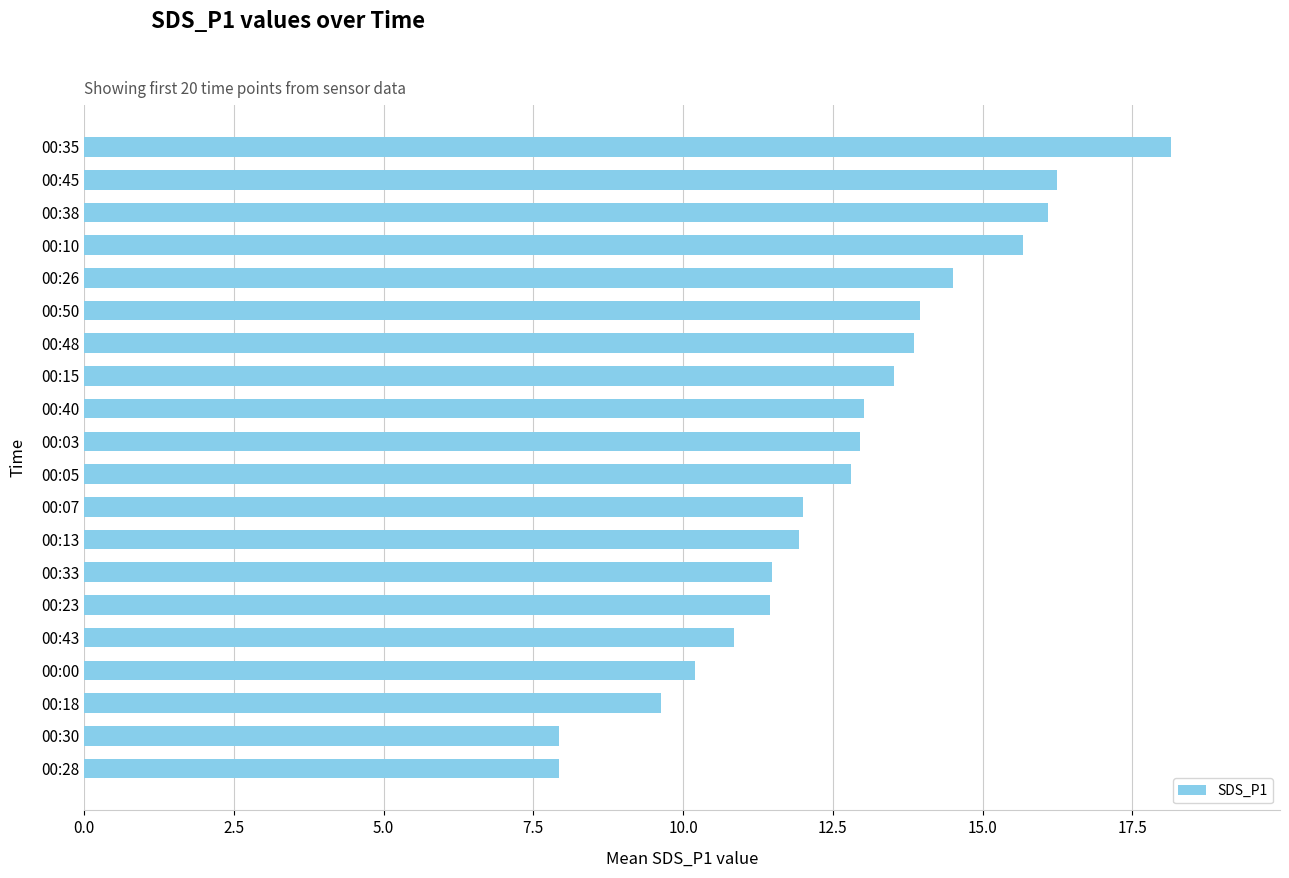

What is the difference between the second highest and second lowest values?

8.3